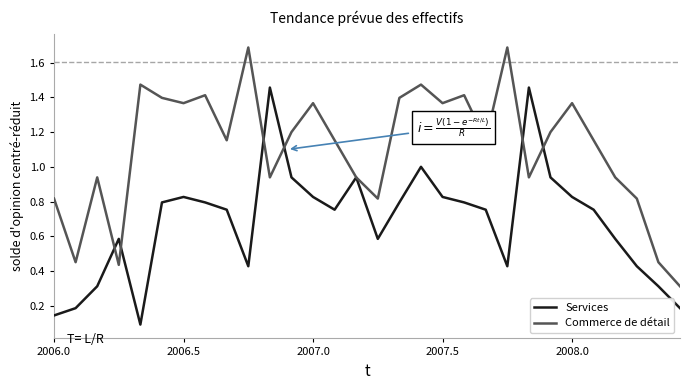

List the series in order of their peak value, lowest first.

Services, Commerce de détail